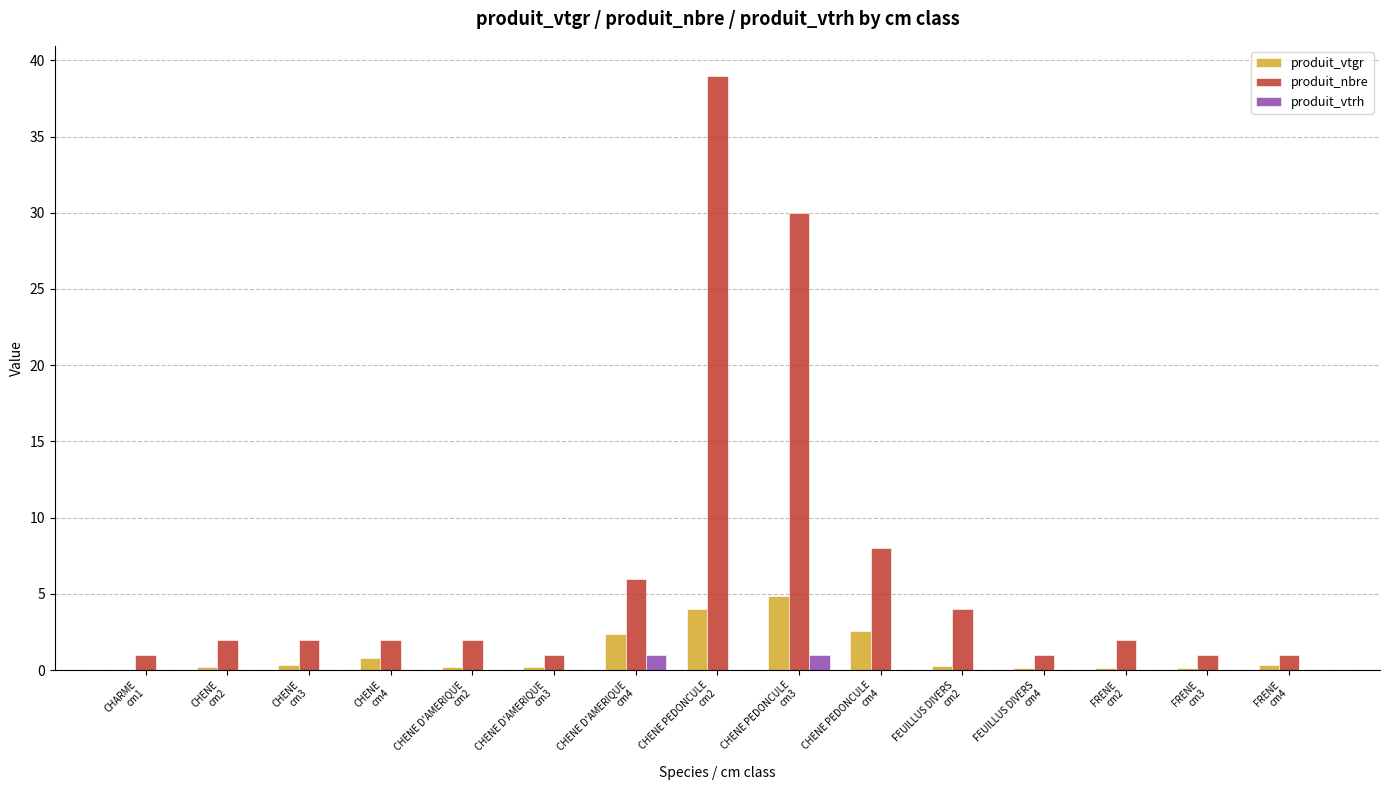

What is the greatest value displayed?

39.0